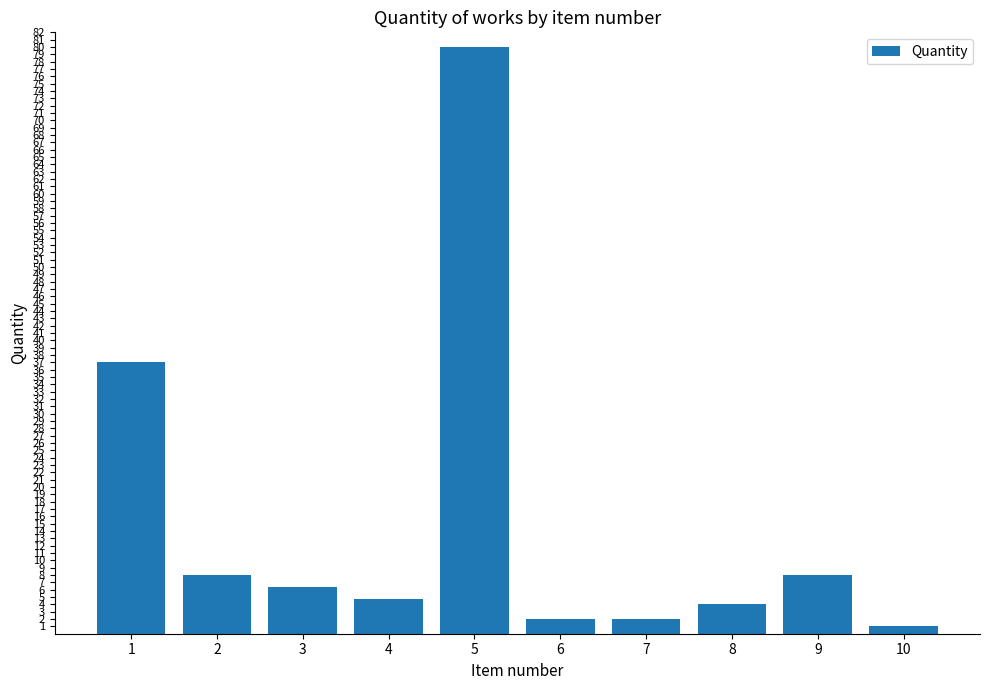

What is the change in value from 1 to 10?

-36.0